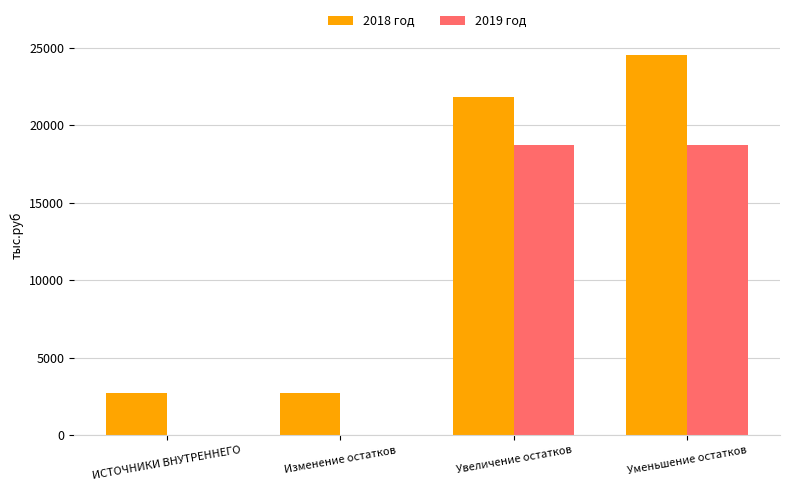

What is the sum of the 2018 год values at ИСТОЧНИКИ ВНУТРЕННЕГО and Уменьшение остатков?

27304.9